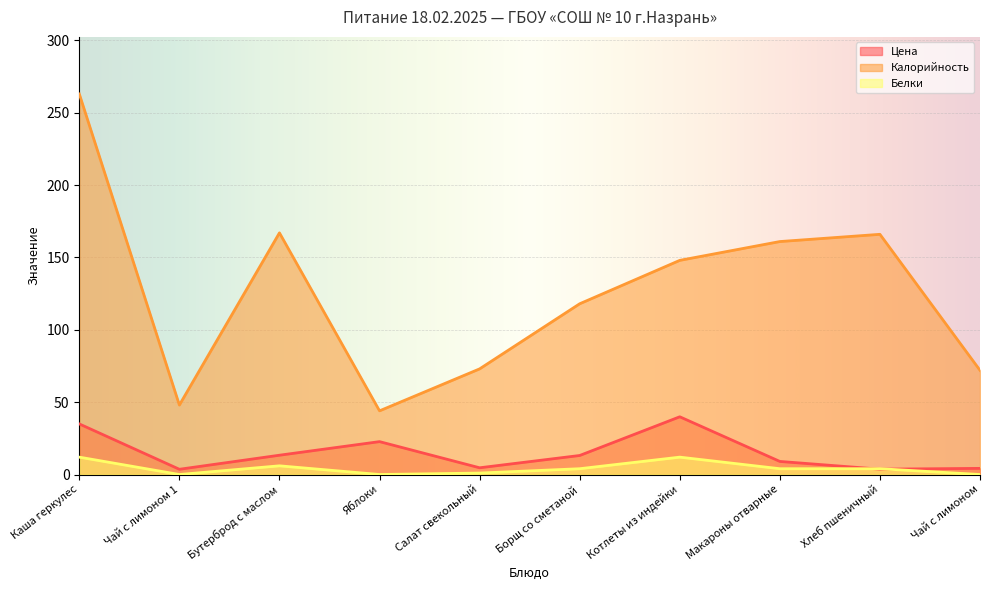

What is the label of the 9th point from the right?

Чай с лимоном 1